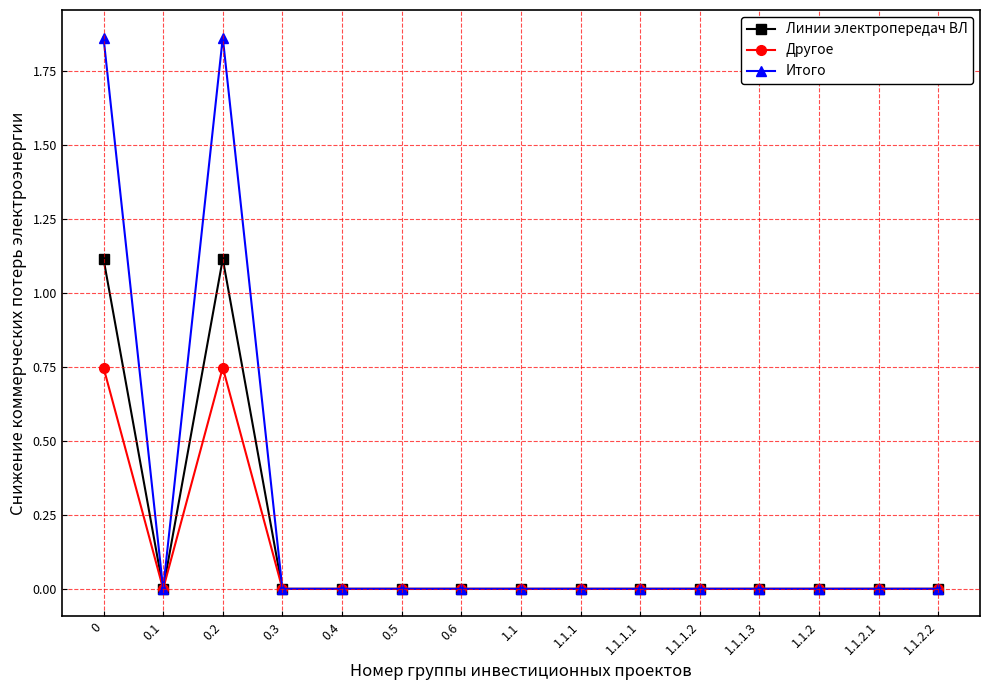

In Линии электропередач ВЛ, how many points are higher than both neighbors (excluding endpoints)?

1